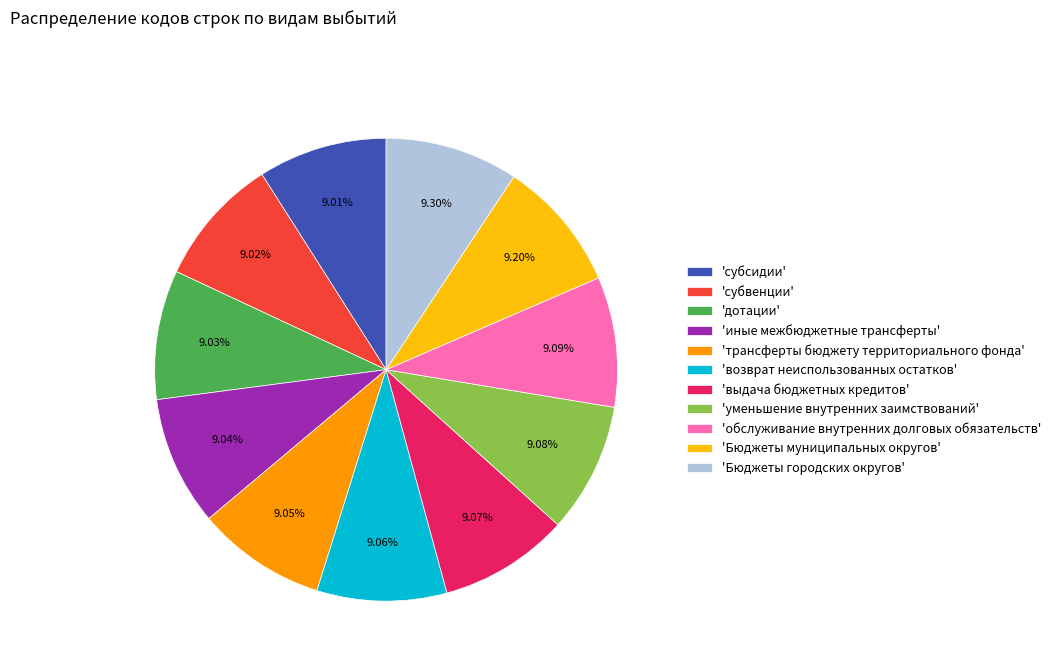

Approximately how many times larger is the value at 'трансферты бюджету территориального фонда' compared to 'Бюджеты муниципальных округов'?

1.0